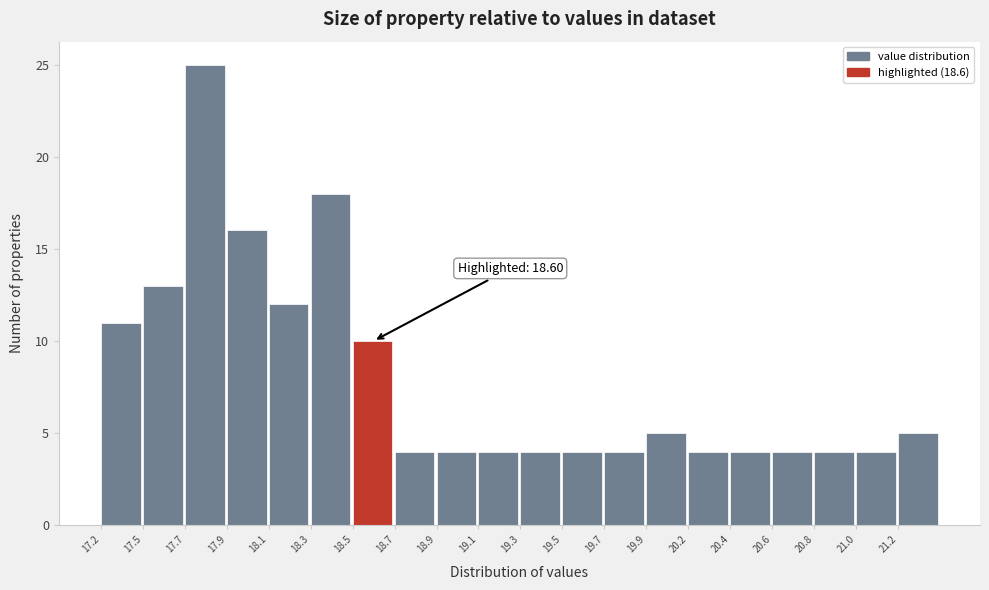

Reading left to right, what are all the values shown in this chart?

11	13	25	16	12	18	10	4	4	4	4	4	4	5	4	4	4	4	4	5